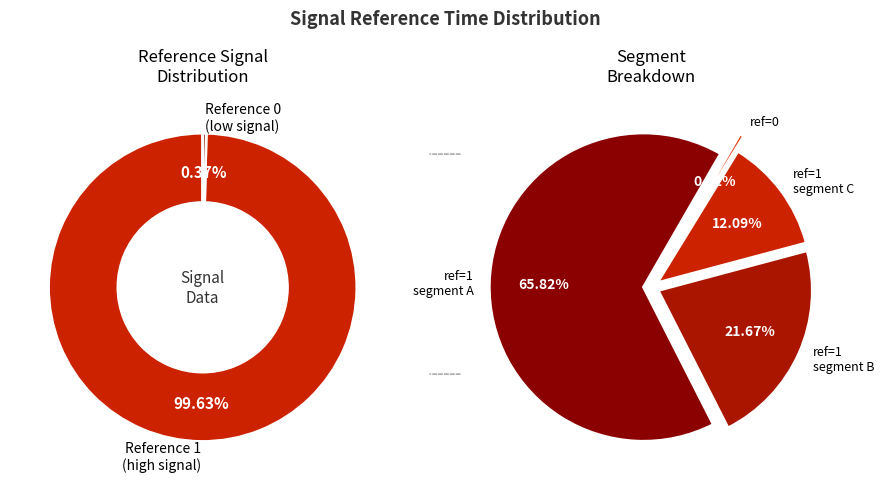

Is the sum of reference=1 and reference=0 greater than half?

Yes